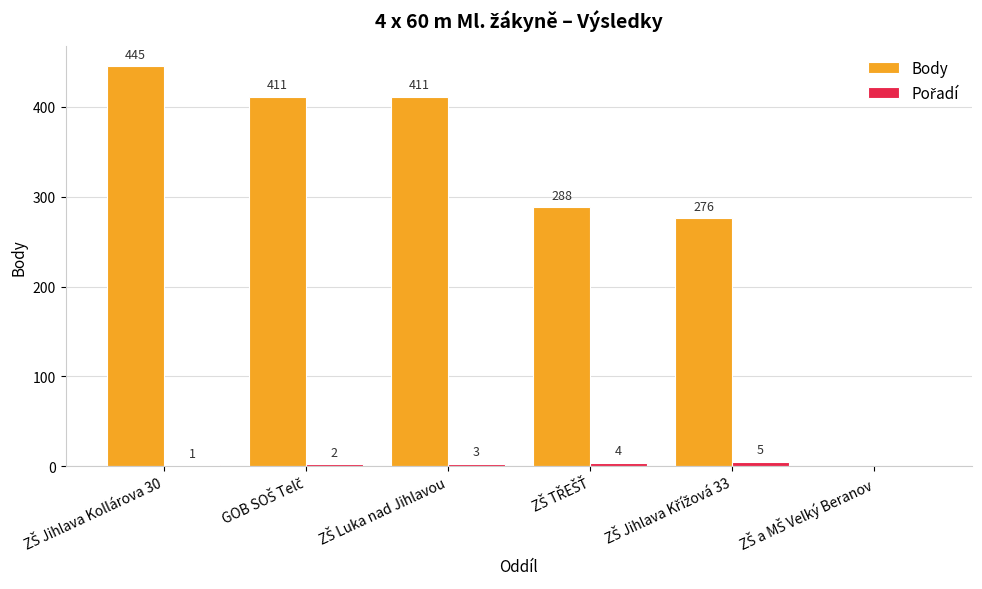

Which series has the largest total across all categories?

Body